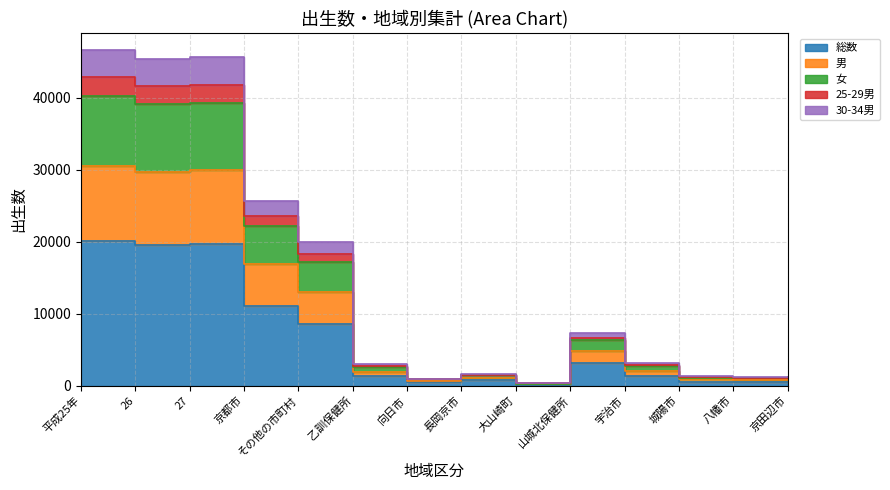

True or false: 総数 and 25-29男 intersect in this chart.

False